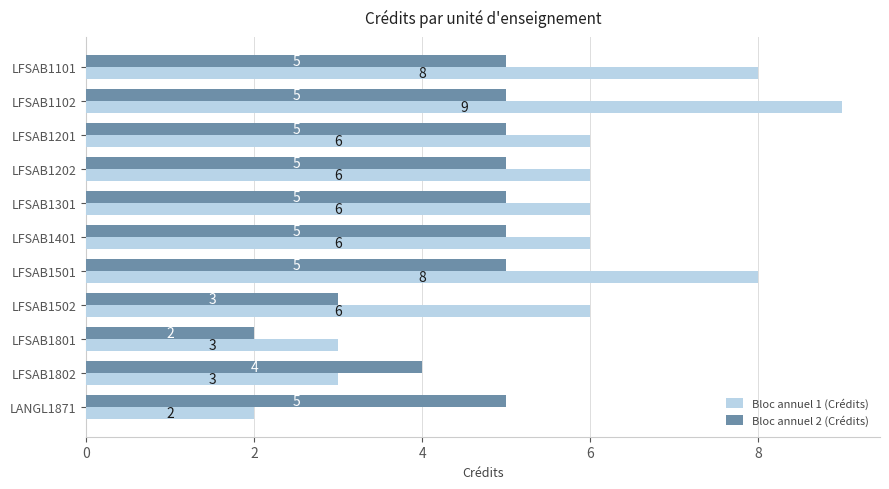

At which label is Bloc annuel 2 (Crédits) closest to 3?

LFSAB1502